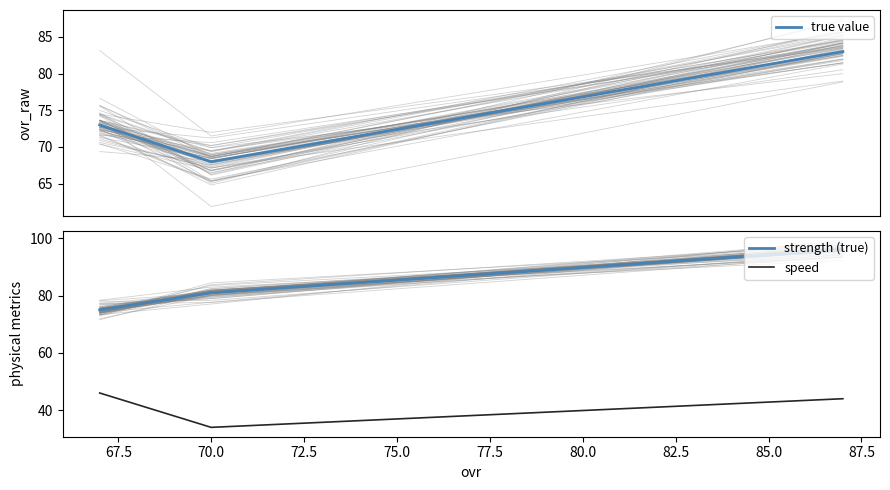

What is the lowest value of the true value series?

68